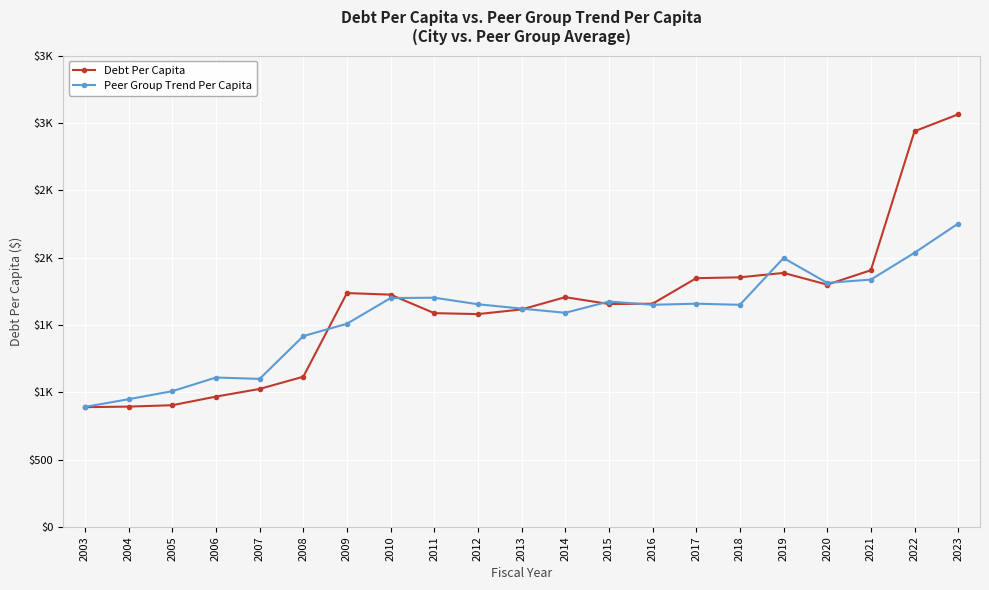

What is the total value across all series at 2010?

3423.7